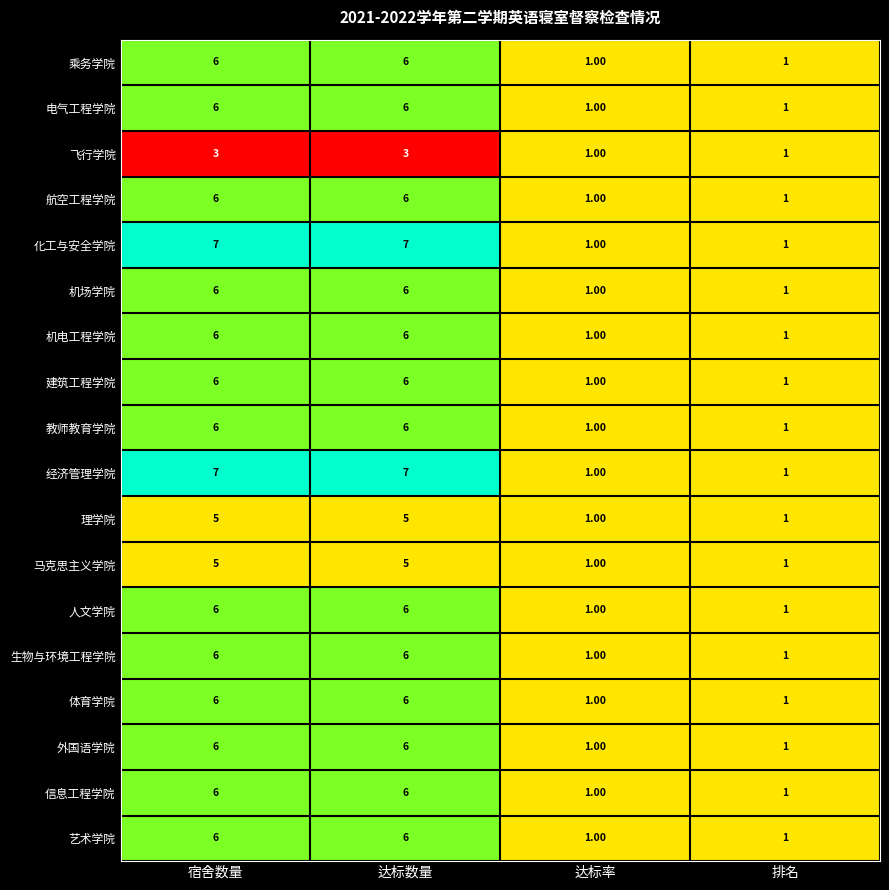

What is the difference between the highest and lowest values at 达标数量?

4